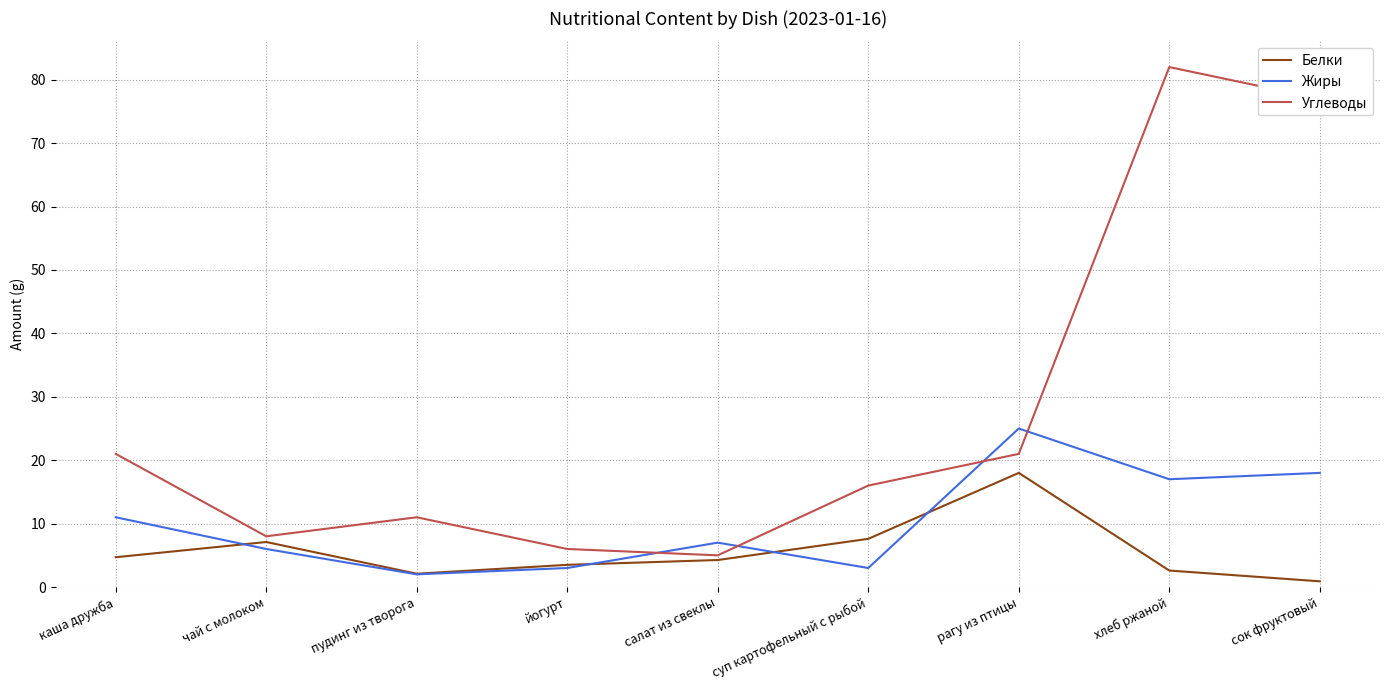

Reading left to right, extract all data points from this chart.

Белки: 4.7	7.1	2.1	3.5	4.3	7.6	18.0	2.6	0.9
Жиры: 11.0	6.0	2.0	3.0	7.0	3.0	25.0	17.0	18.0
Углеводы: 21.0	8.0	11.0	6.0	5.0	16.0	21.0	82.0	77.0